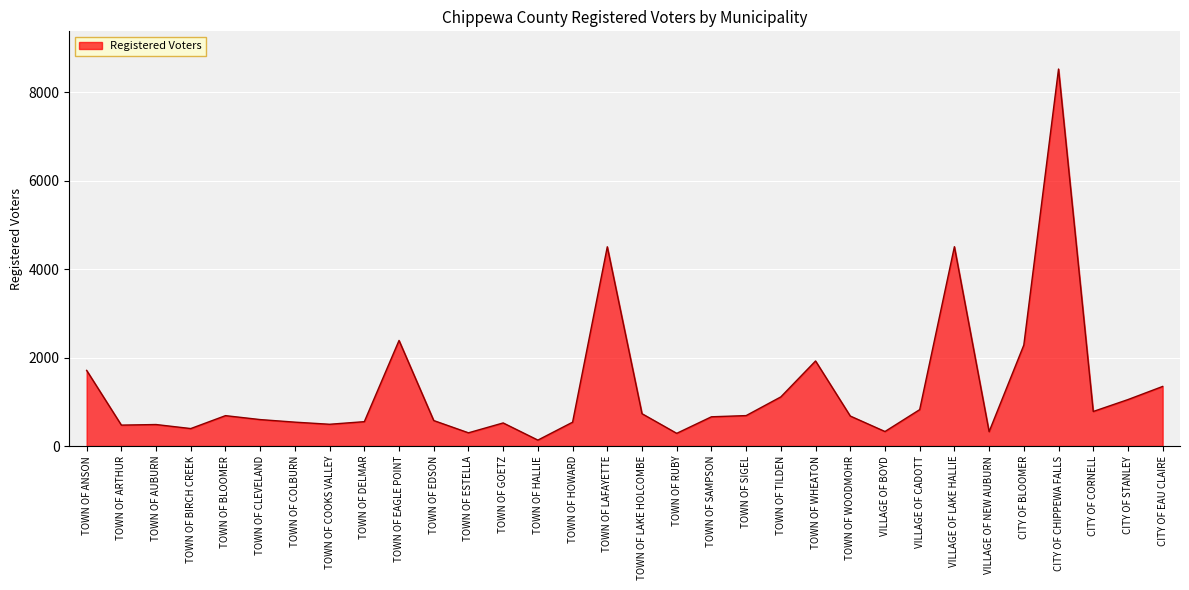

Which has a higher value, TOWN OF DELMAR or VILLAGE OF BOYD?

TOWN OF DELMAR